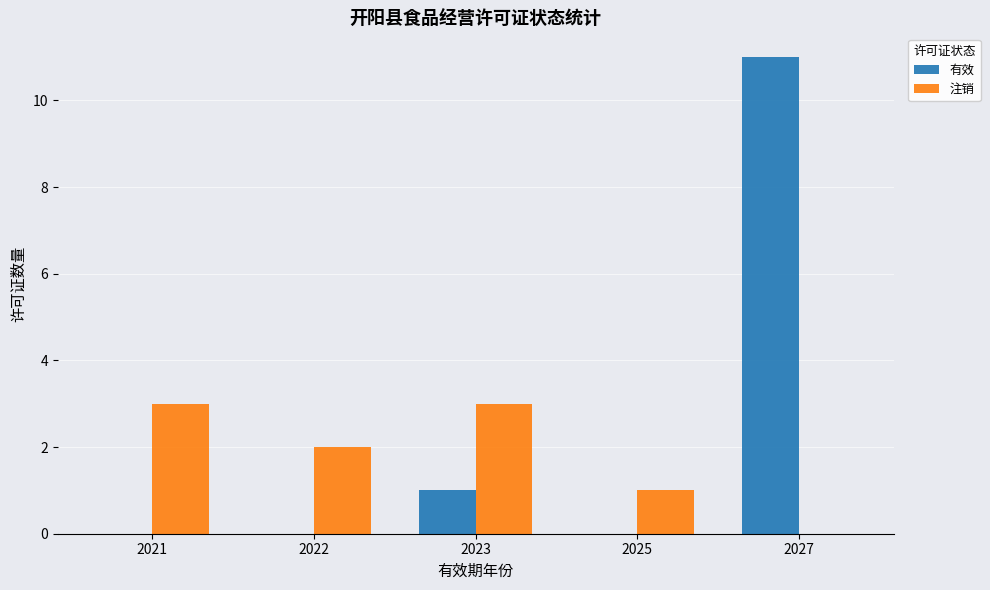

Count the number of categories in the chart.

5